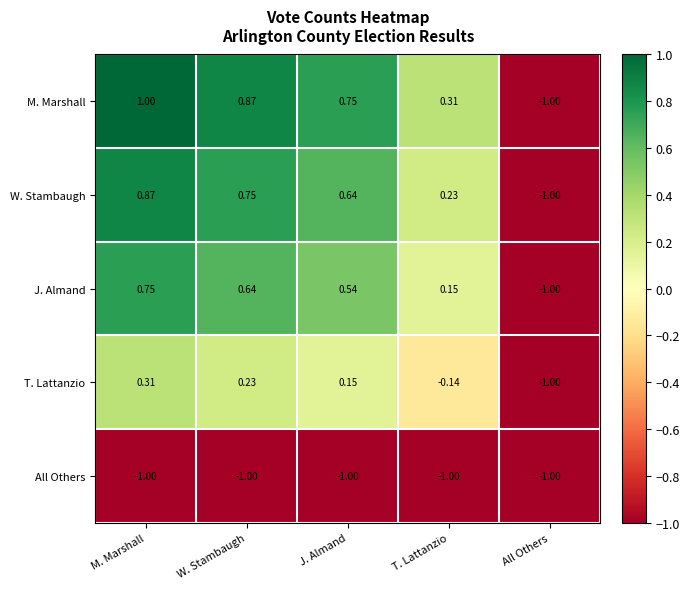

What is the total value across all series at M. Marshall?

1.9